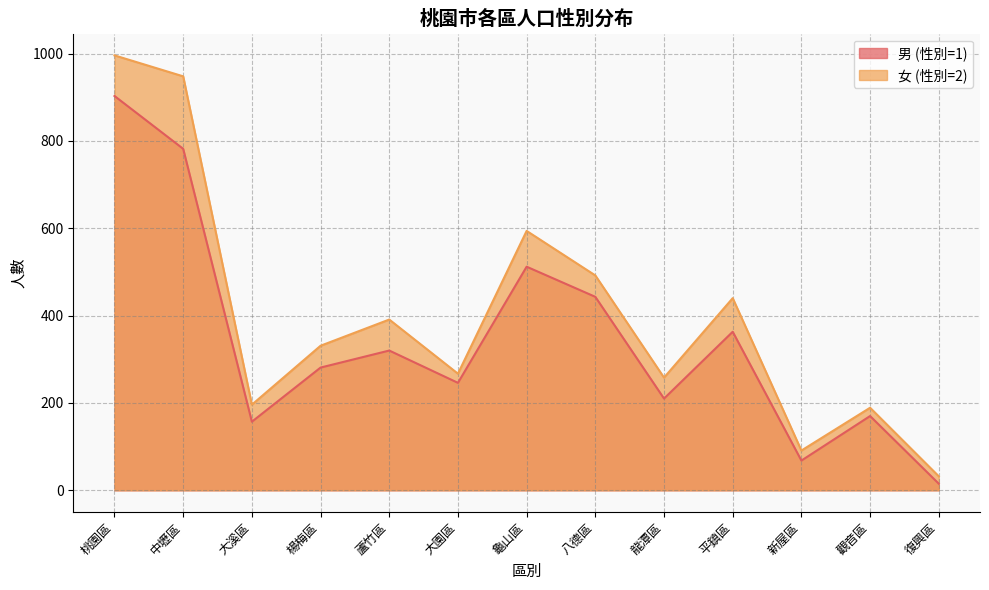

True or false: 男 (性別=1) has a value of 610 at 平鎮區.

False